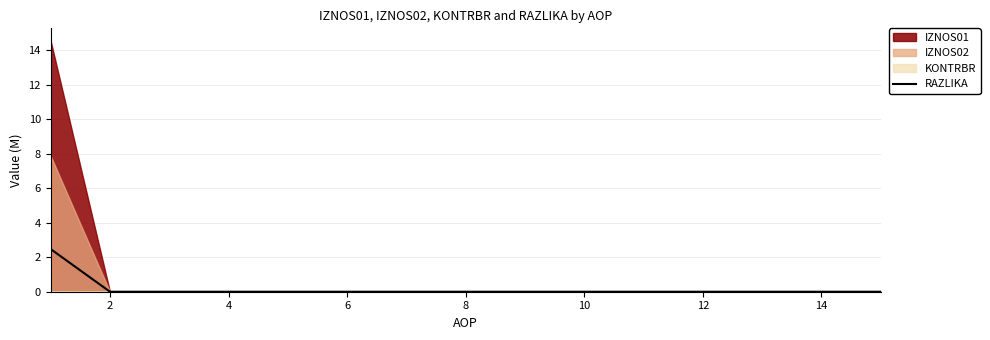

Which category has the lowest value across all series?

2